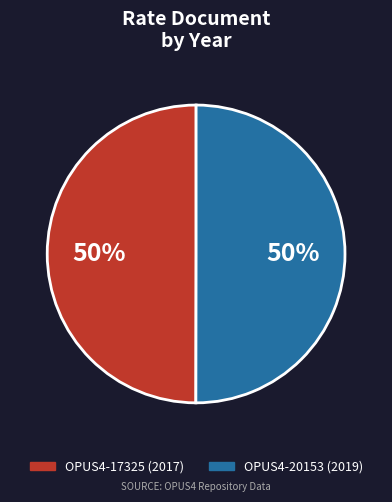

What is the ratio of the value at OPUS4-20153 to the value at OPUS4-17325?

1.0